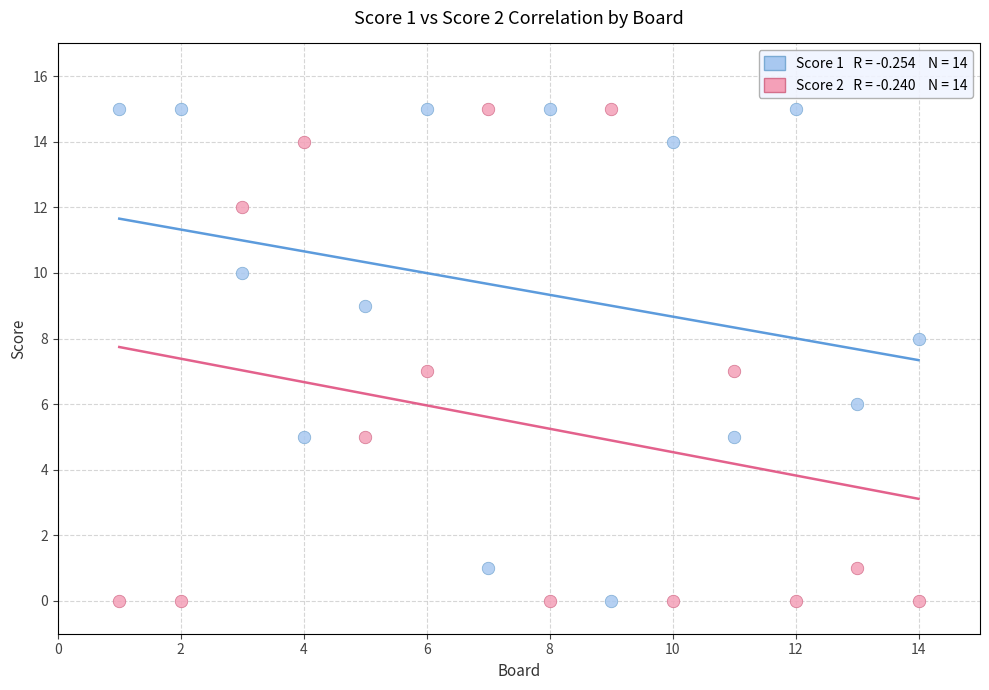

Across all data points, what is the range of Y values (max minus min)?

15